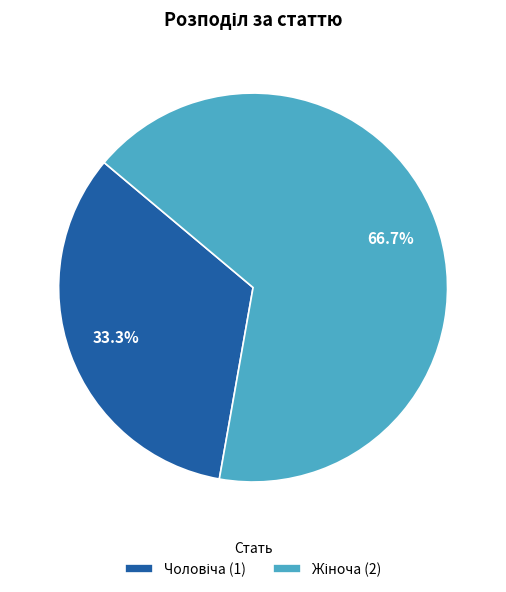

Is there any slice that represents more than half of the pie?

Yes